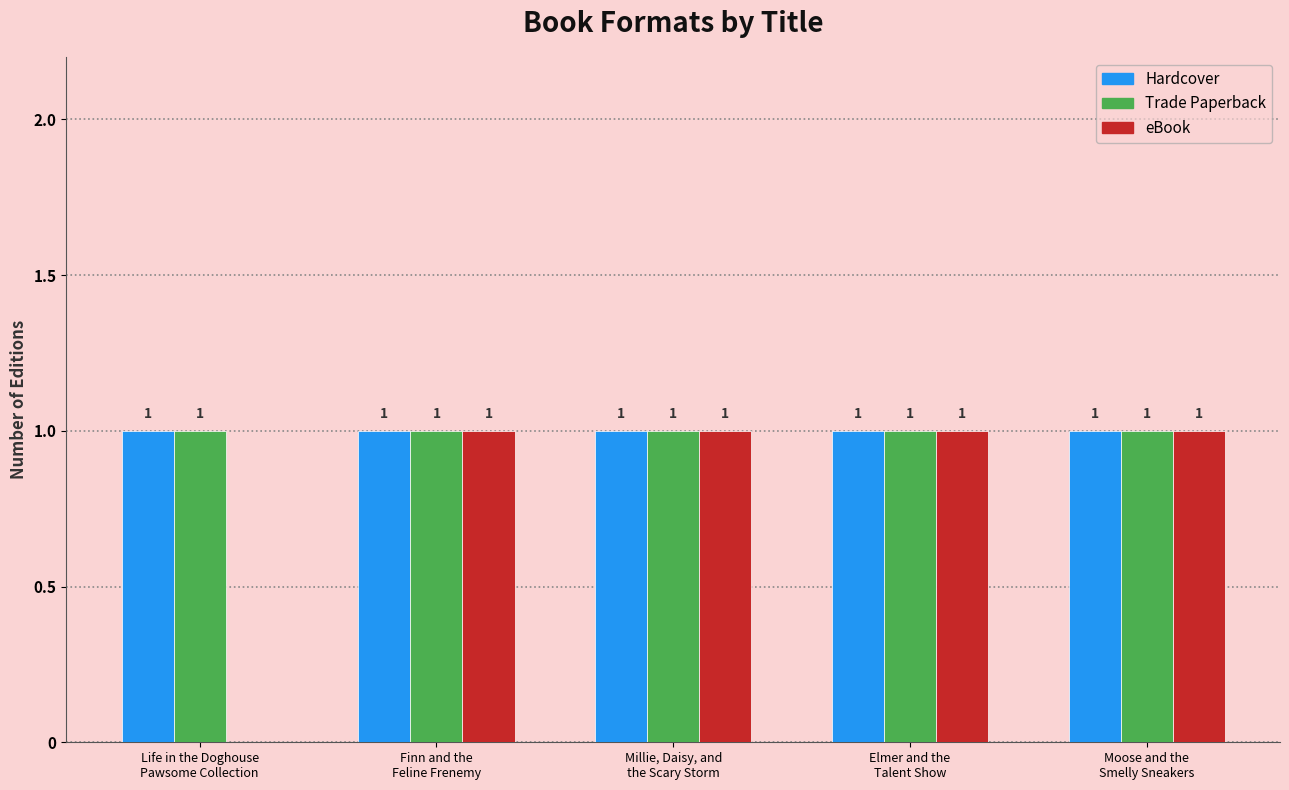

What is the sum of all Hardcover values?

5